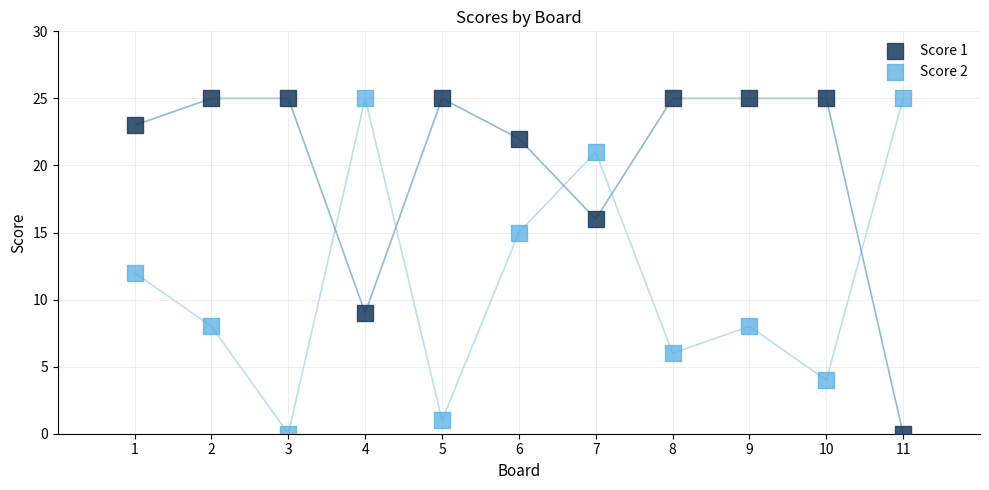

Across all data points, what is the range of X values (max minus min)?

10